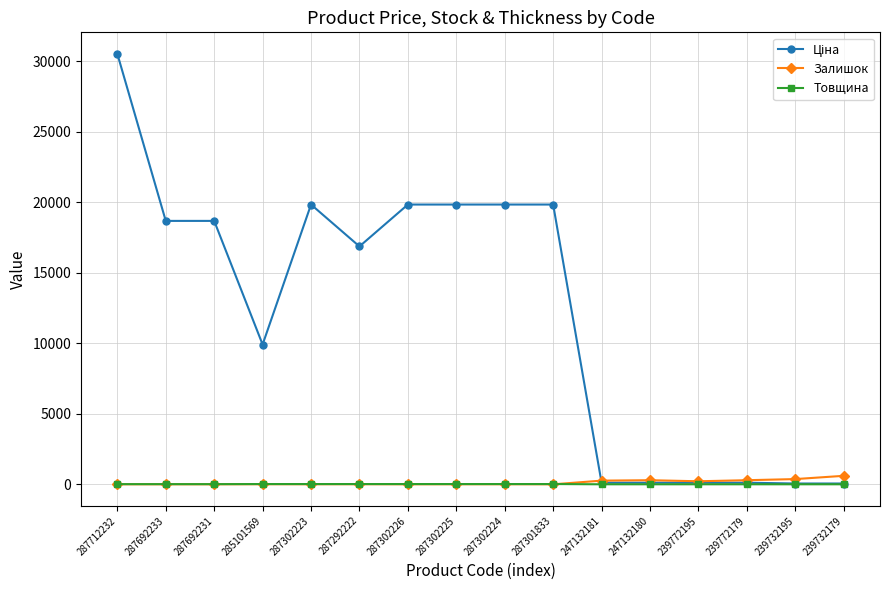

How many lines are shown in the chart?

3